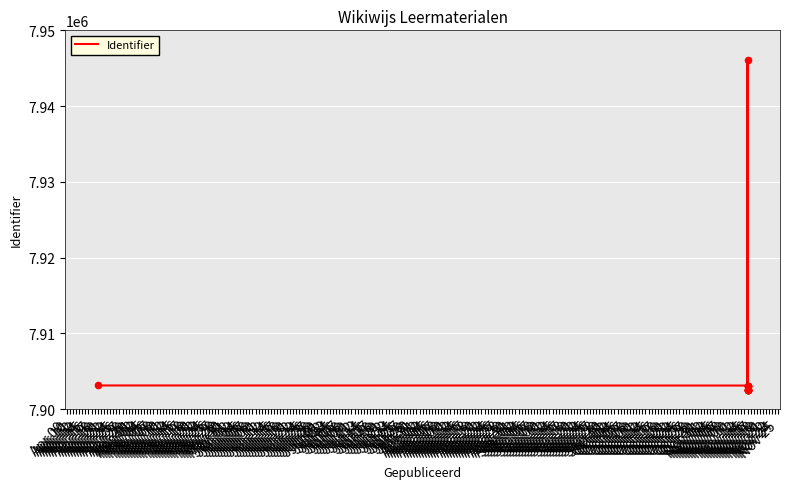

What is the change in value from Apr 10 to Apr 17?

-622